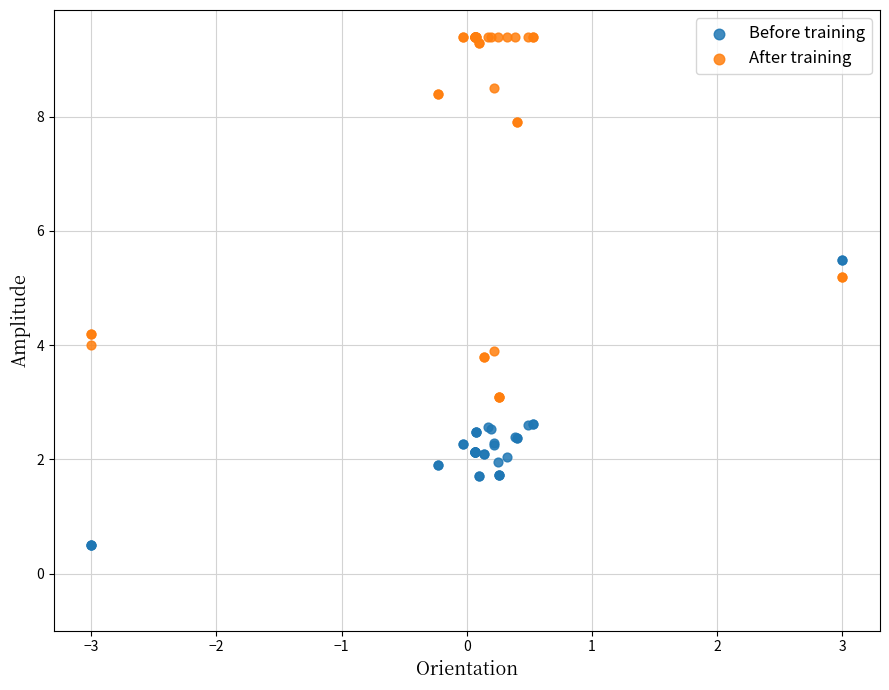

Which series has the largest Y range (max minus min)?

After training